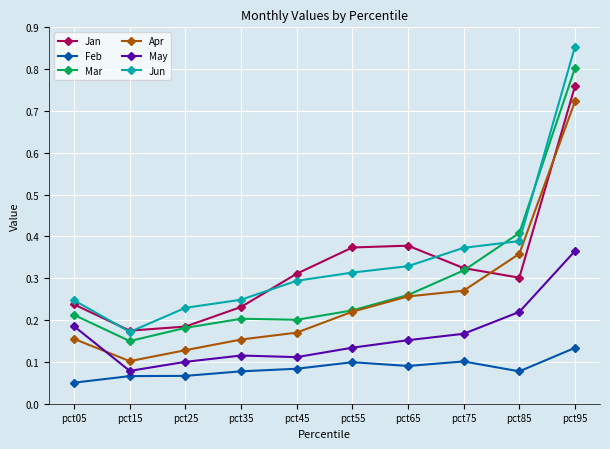

Which series ends up on top after the final intersection of May and Apr?

Apr